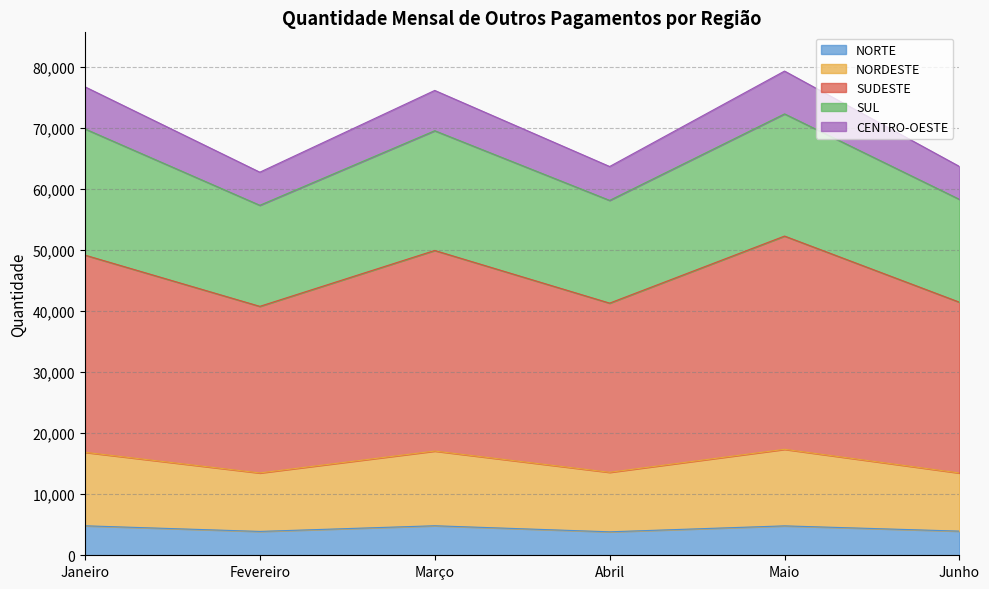

What is the lowest value of the NORTE series?

3844